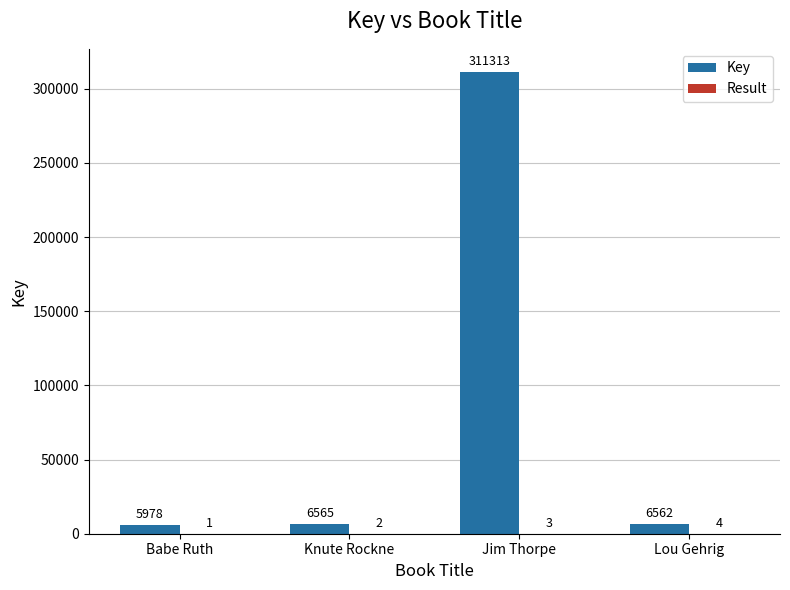

Does the chart contain stacked bars?

No